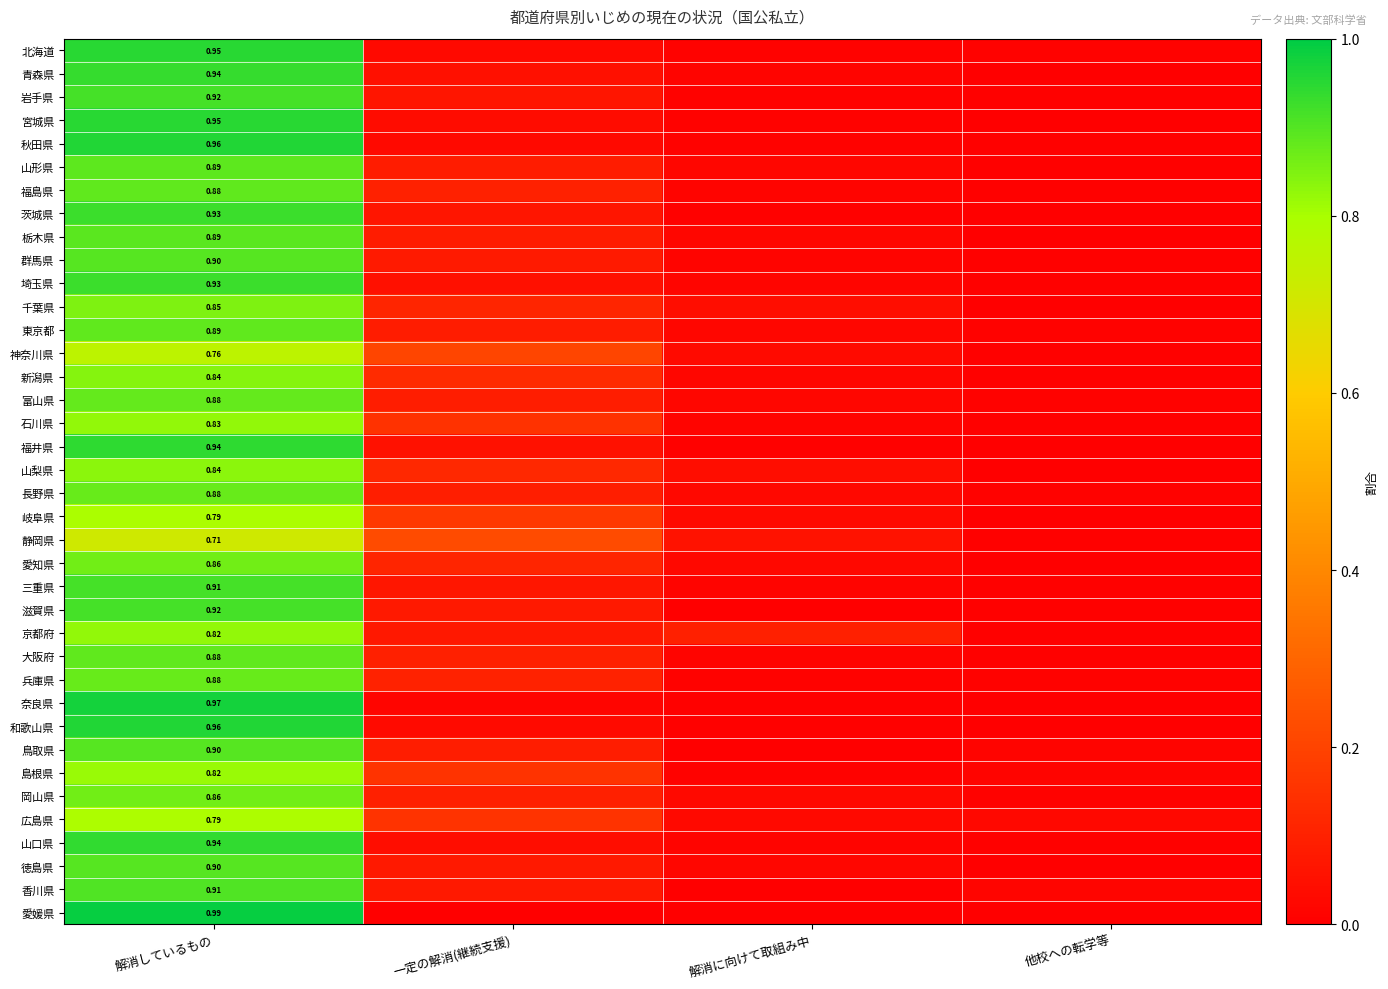

What is the sum of the 山口県 values at 解消しているもの and 一定の解消(継続支援)?

1.0